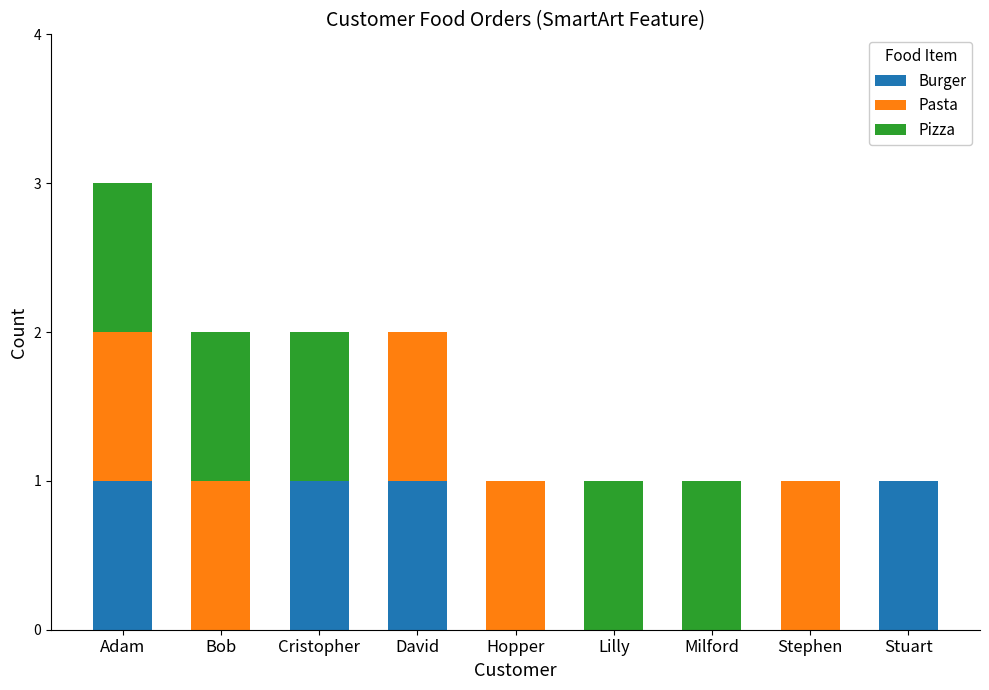

How many Burger values are between 0 and 1?

9